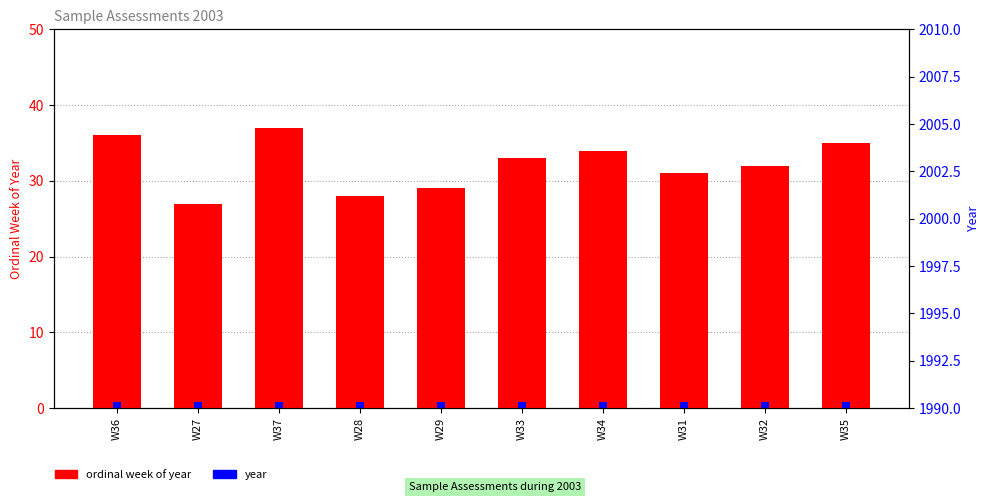

What is the sum of all ordinal week of year values?

322.0